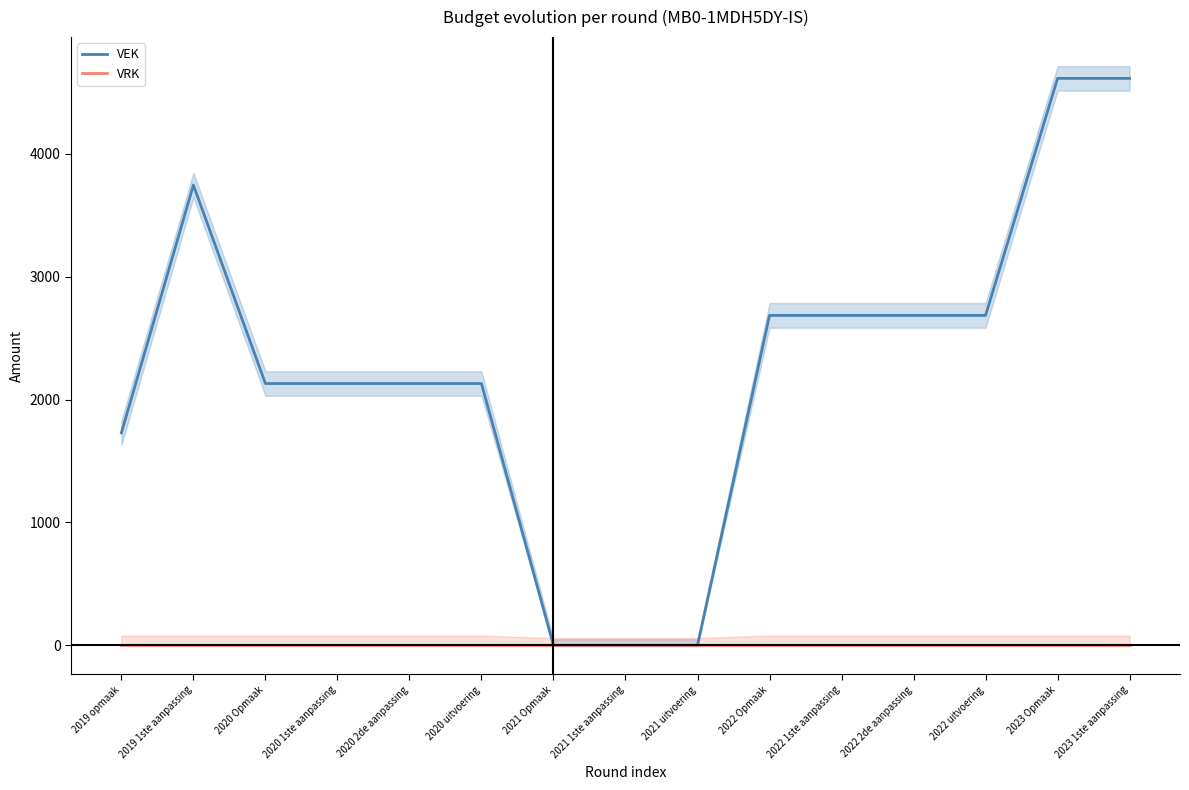

List the series in order of their overall mean, lowest first.

VRK, VEK